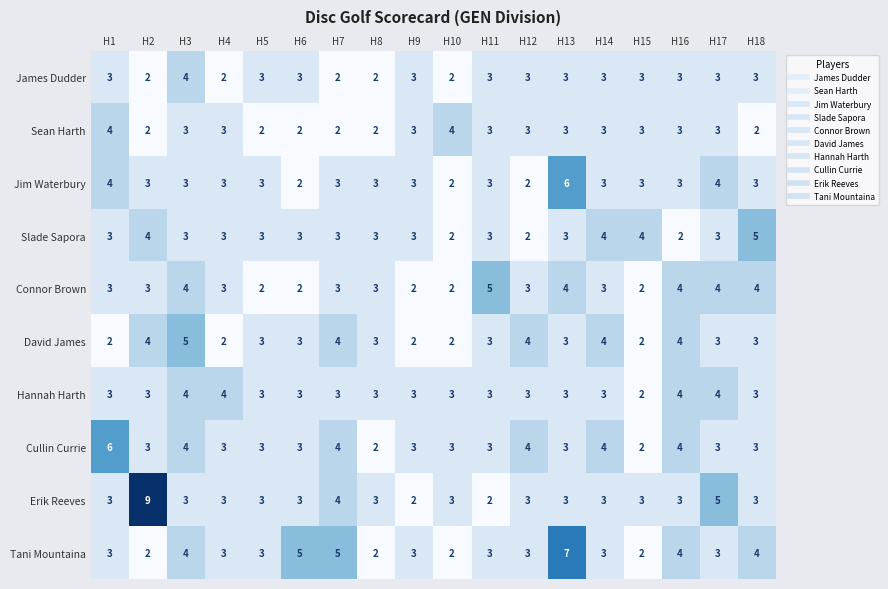

How many values in the Connor Brown series are below 3?

5